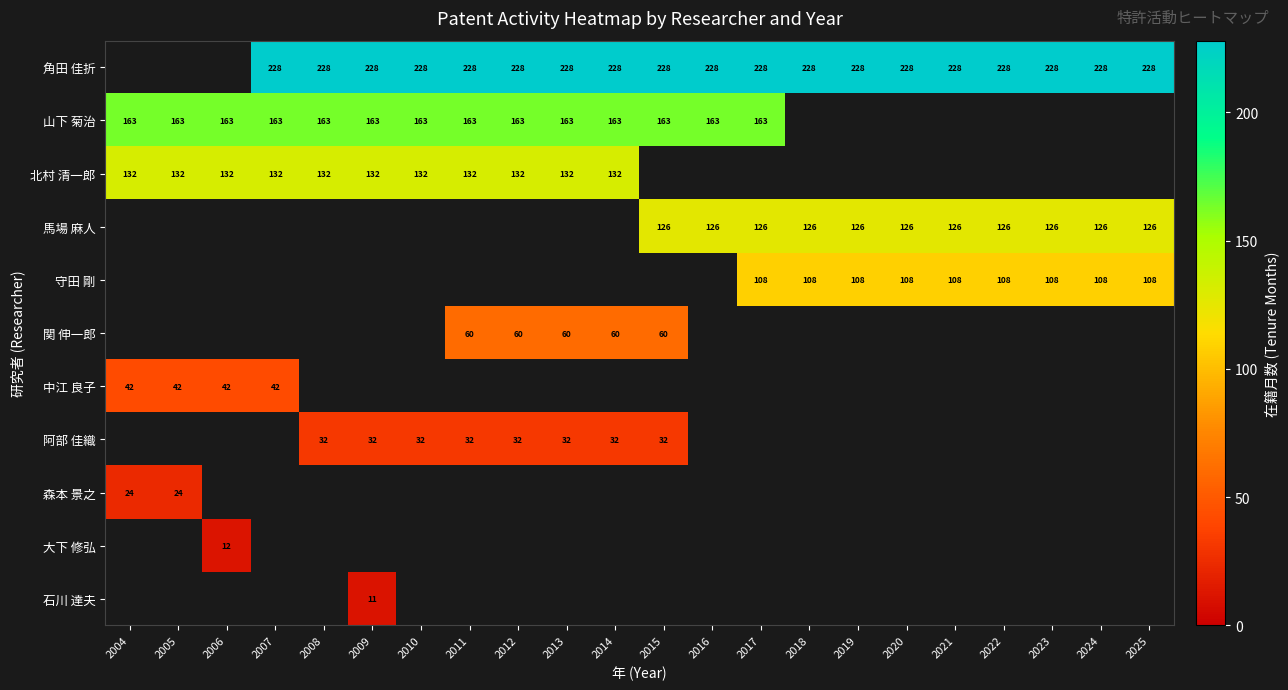

Is it true that 馬場 麻人 equals 126 at 2025?

True